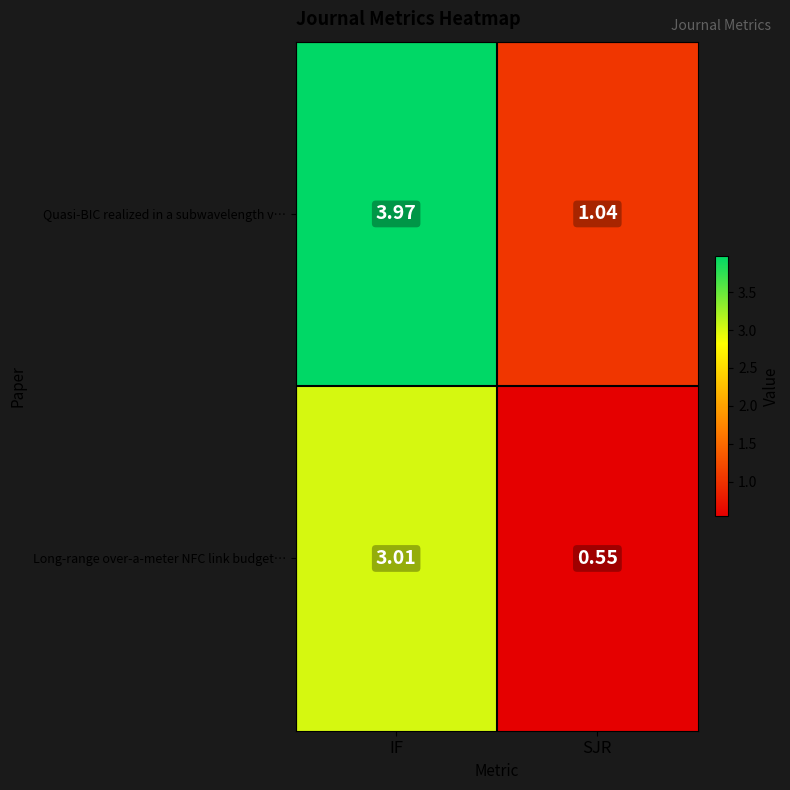

At which category is the sum across all series the highest?

IF